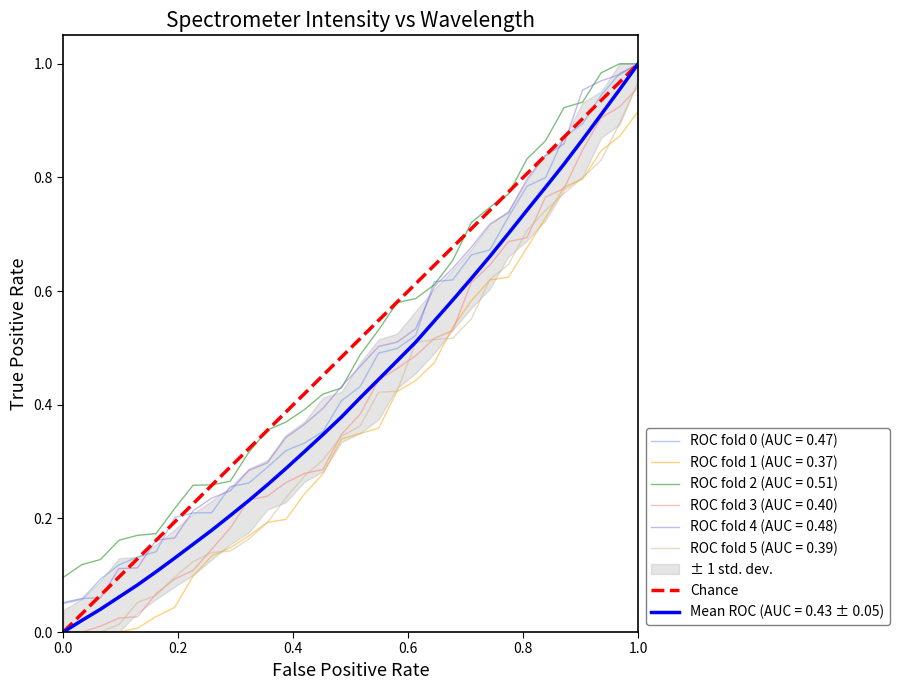

True or false: ROC fold 3 (AUC = 0.40) and ROC fold 2 (AUC = 0.51) cross at least once.

False